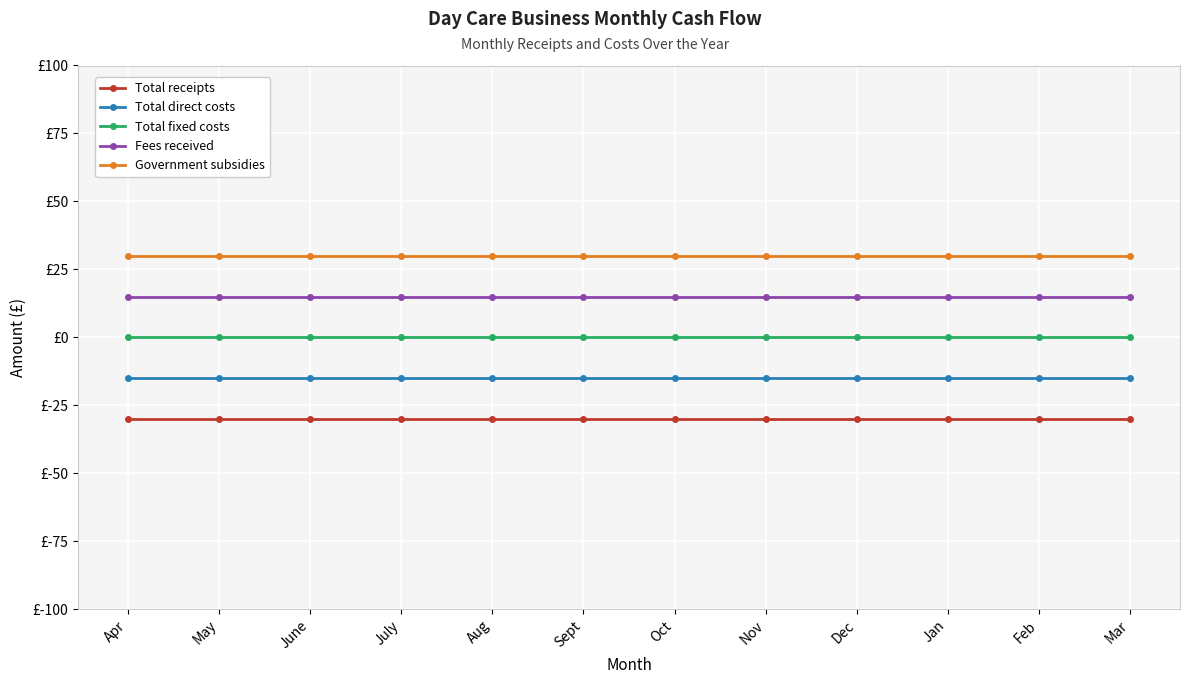

What are all the series names shown in the legend?

Total receipts, Total direct costs, Total fixed costs, Fees received, Government subsidies